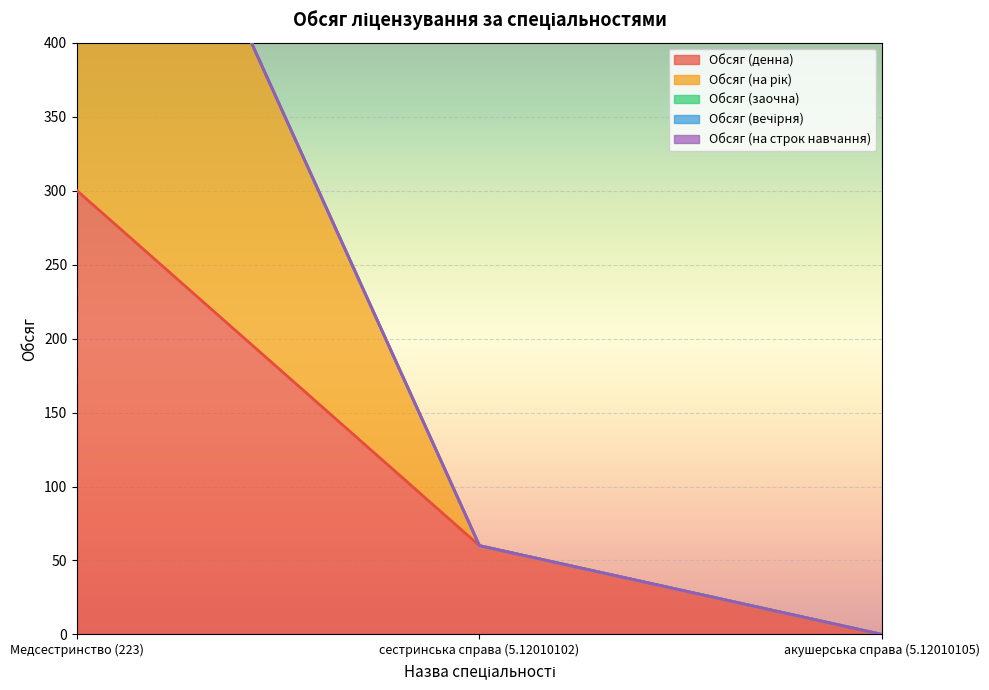

Rank the categories by Обсяг (на строк навчання) value from highest to lowest.

Медсестринство (223), сестринська справа (5.12010102), акушерська справа (5.12010105)